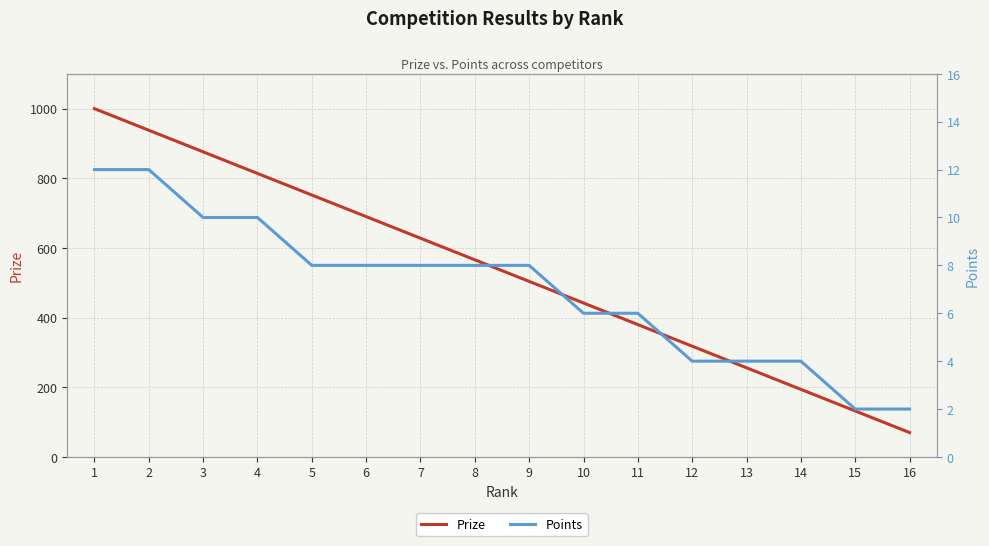

Which series has the largest total across all categories?

Prize